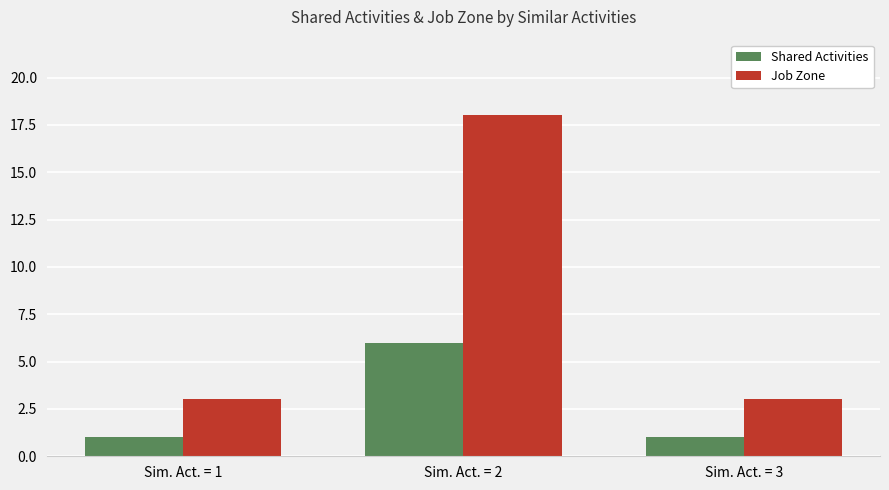

At Sim. Act. = 3, list the series in order from largest to smallest.

Job Zone, Shared Activities